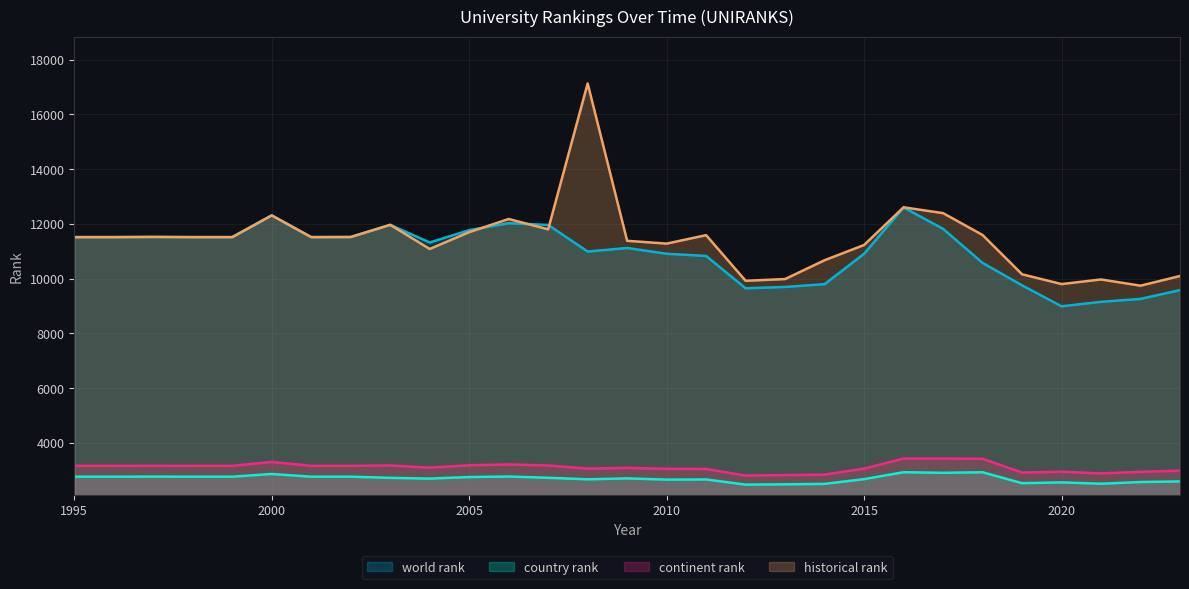

What is the sum of all historical rank values?

331168.0